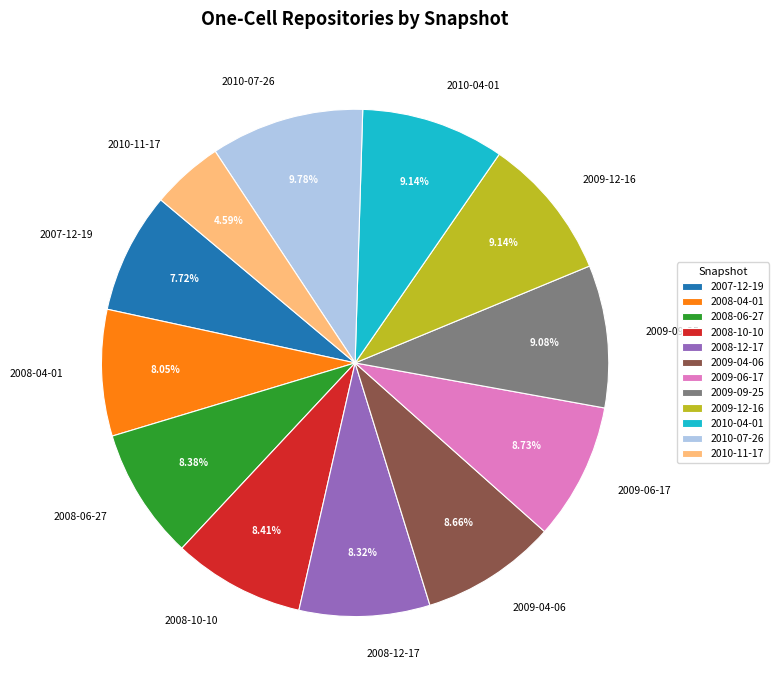

To the nearest percent, what is the difference between the 2010-11-17 and 2010-07-26 slice percentages?

5%